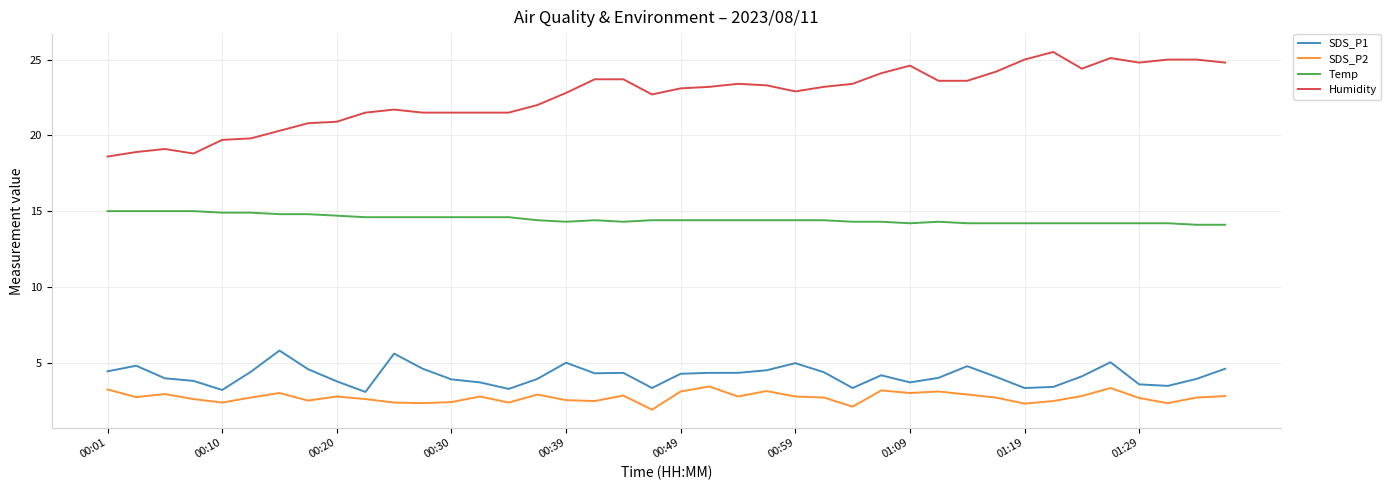

Which series has the largest range (max minus min)?

Humidity